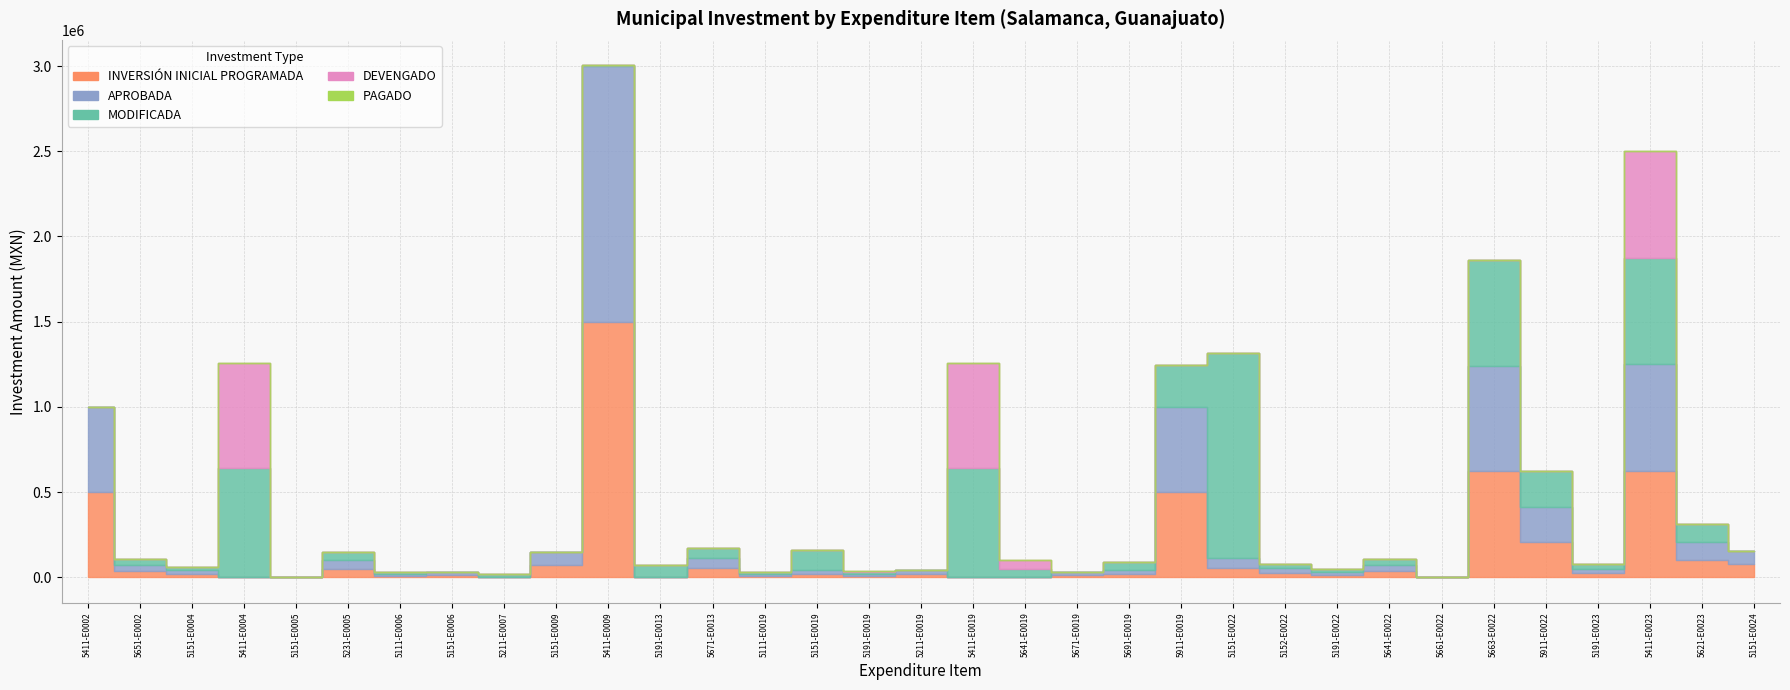

How many lines are shown in the chart?

5